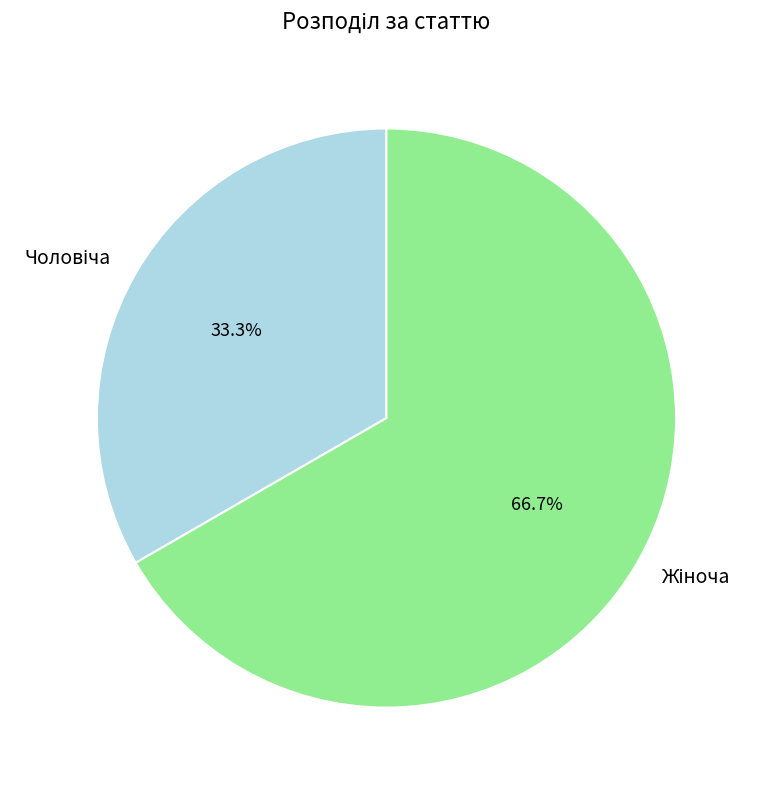

How many slices are in this pie chart?

2